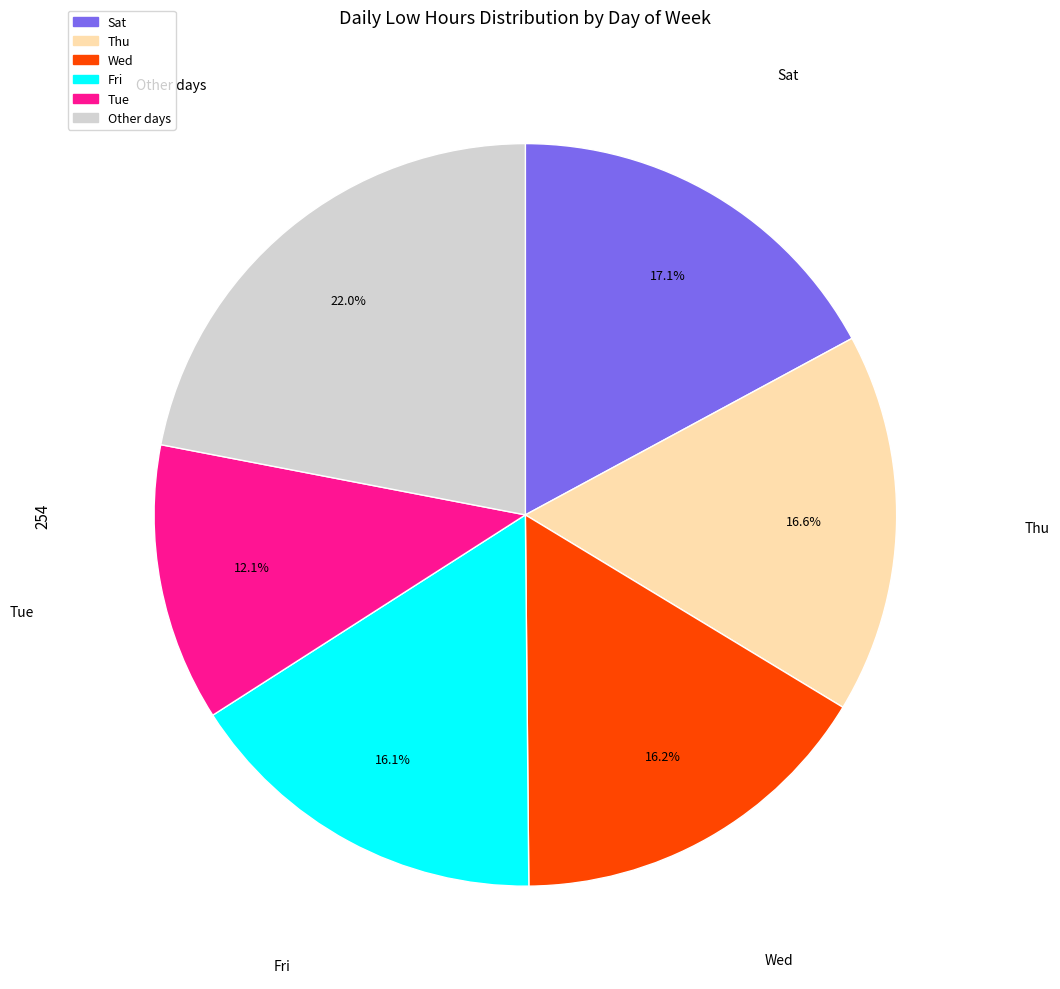

Does any single category account for the majority?

No